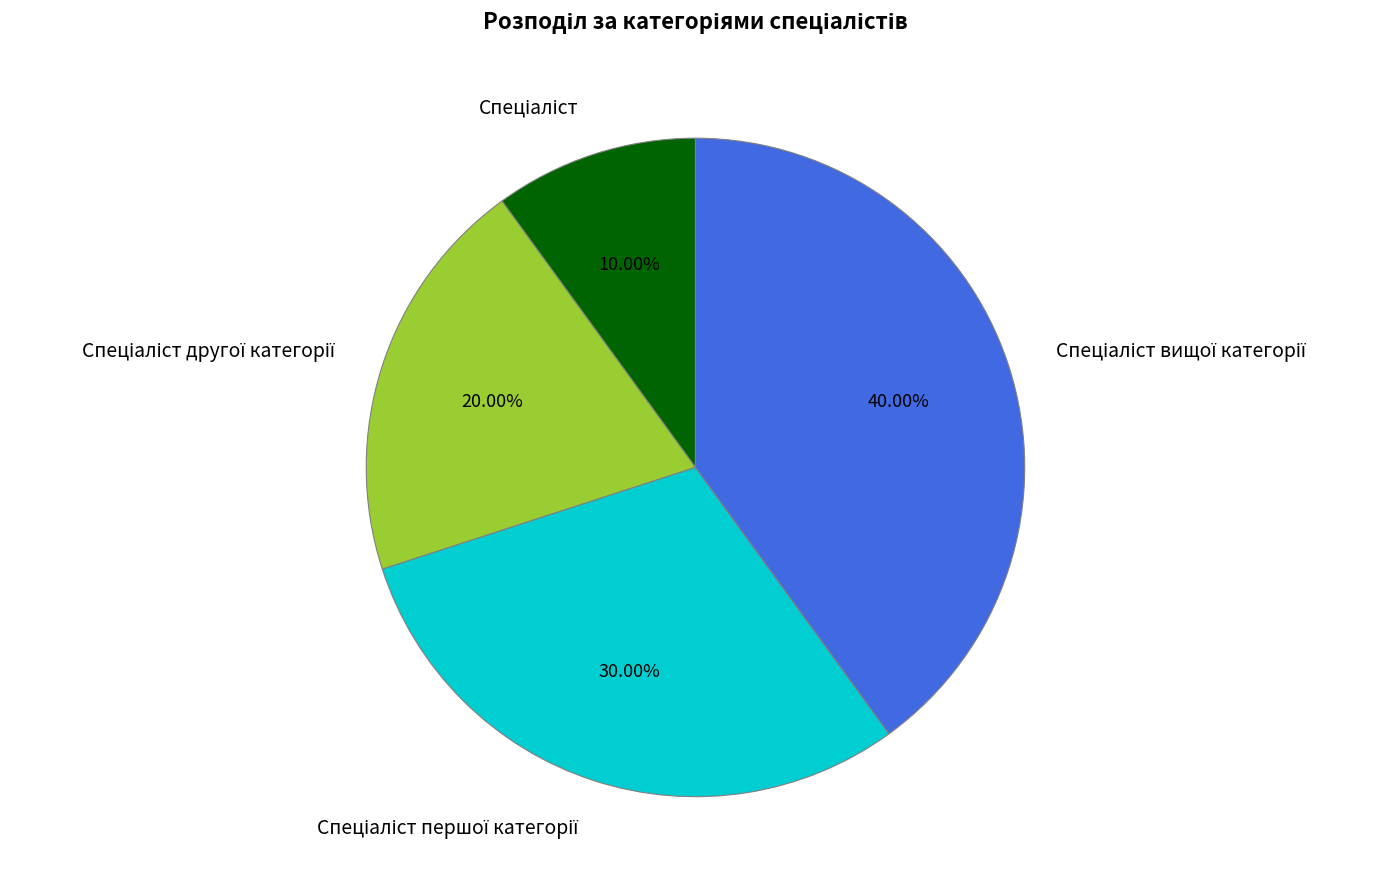

Count the number of slices in the pie.

4